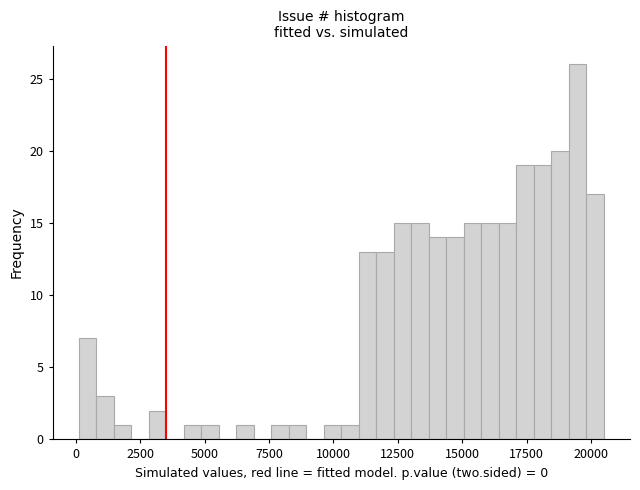

Around what value on the x-axis is the tallest bar? Give the approximate position of its centre, as read against the axis.

19500